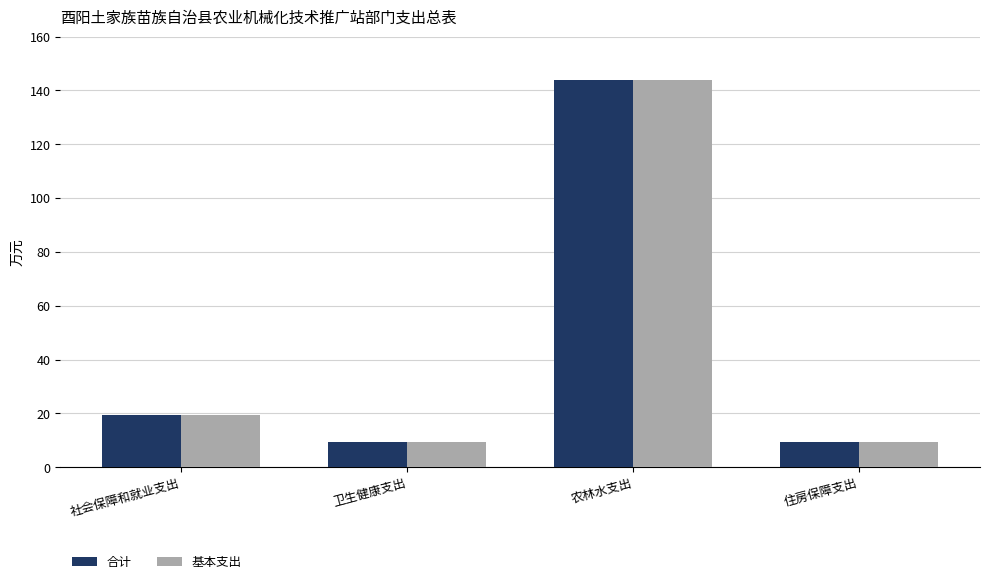

At which label is 合计 closest to 76?

社会保障和就业支出